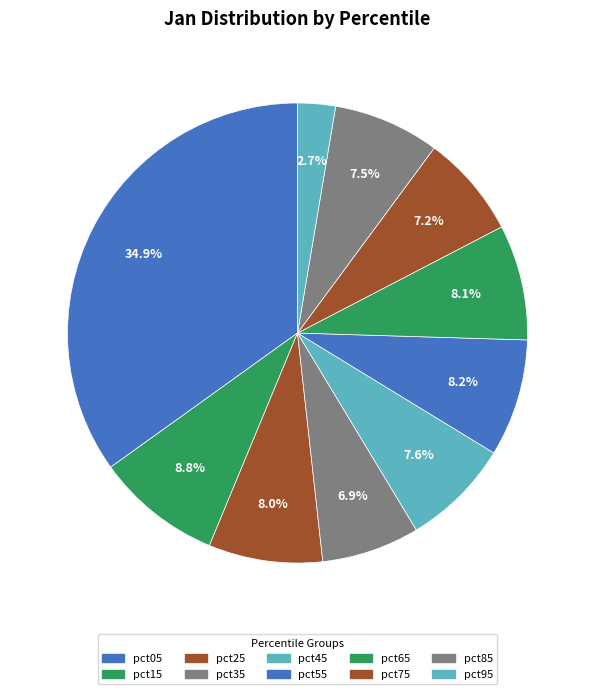

To the nearest percent, what is the average slice percentage?

10%